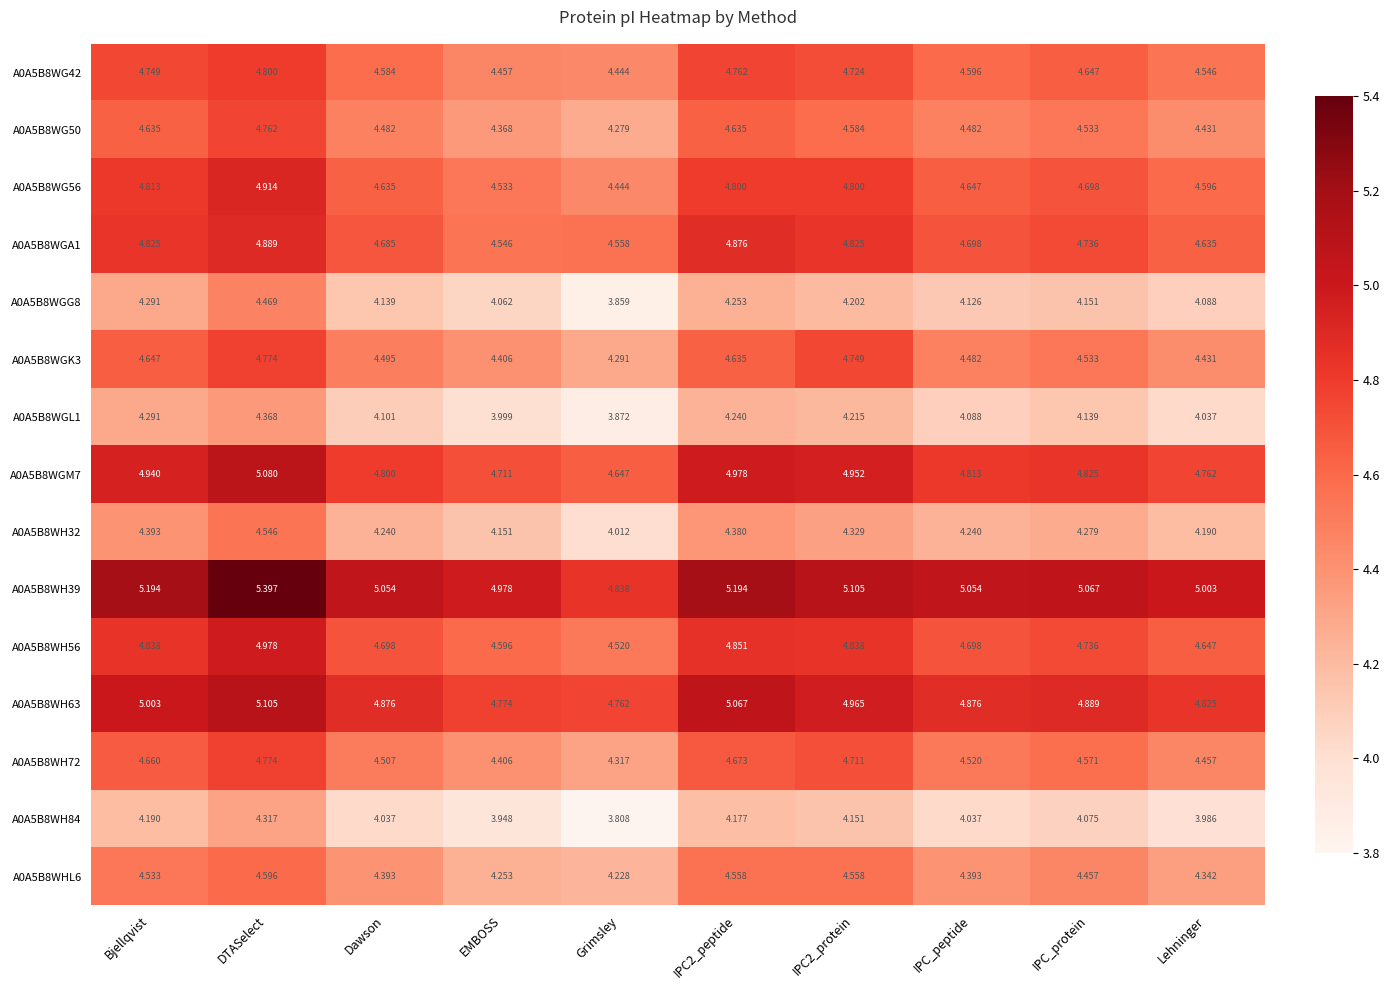

What is the difference between the highest and lowest values at Bjellqvist?

1.0